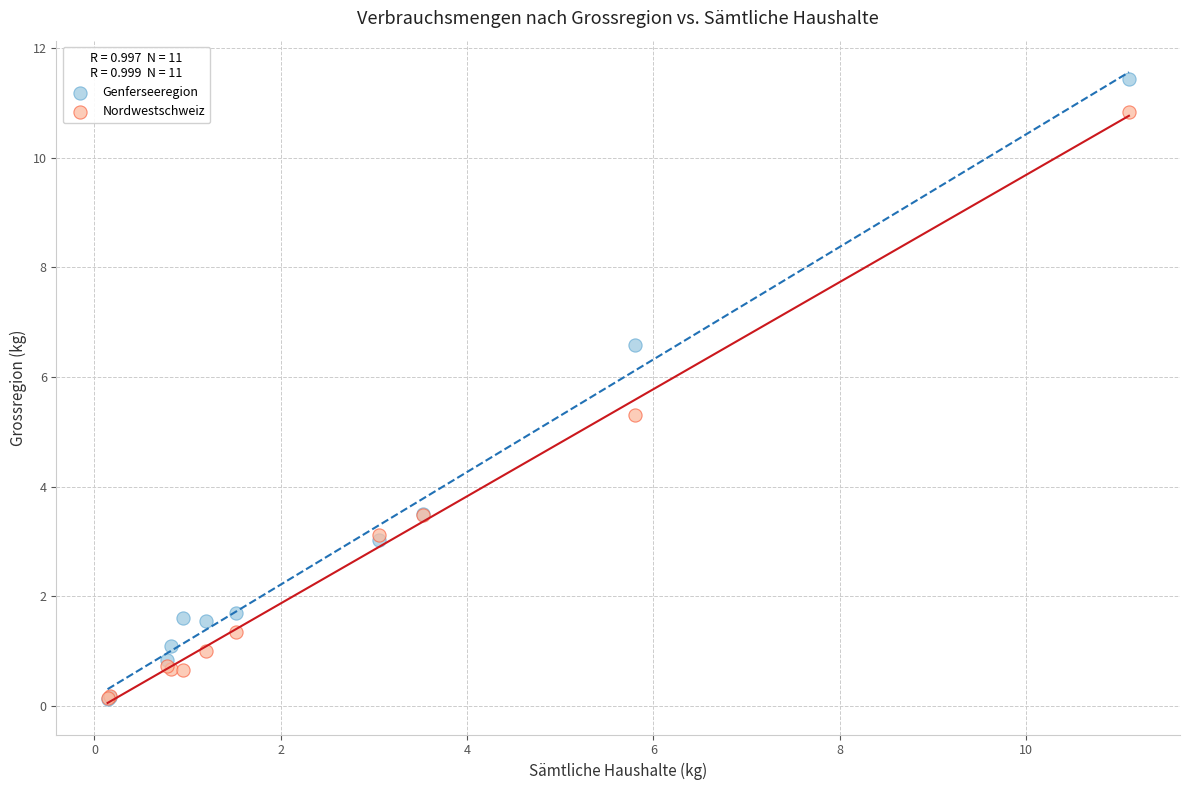

Across all series, what Y value is closest to 5?

5.3